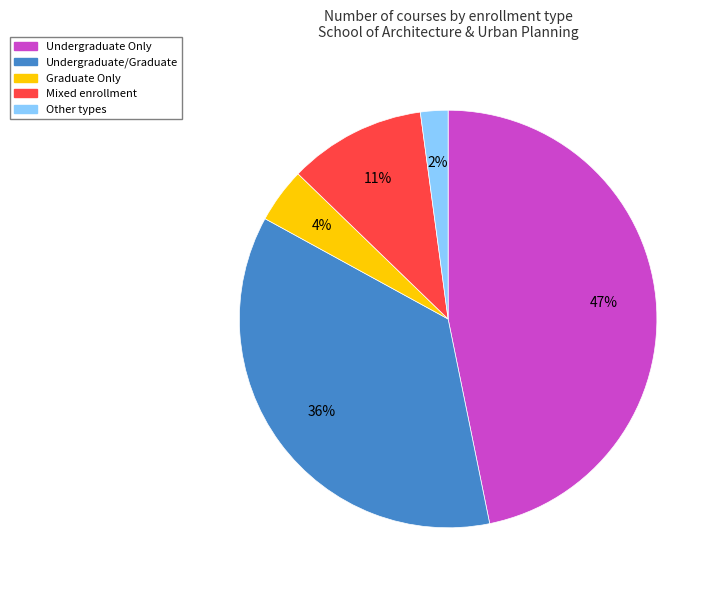

To the nearest percent, what is the difference between the largest and smallest slice percentages?

45%